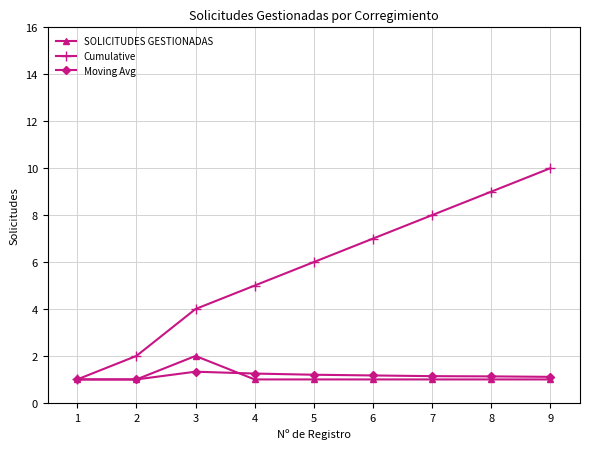

How many values in the Cumulative series are below 6?

4